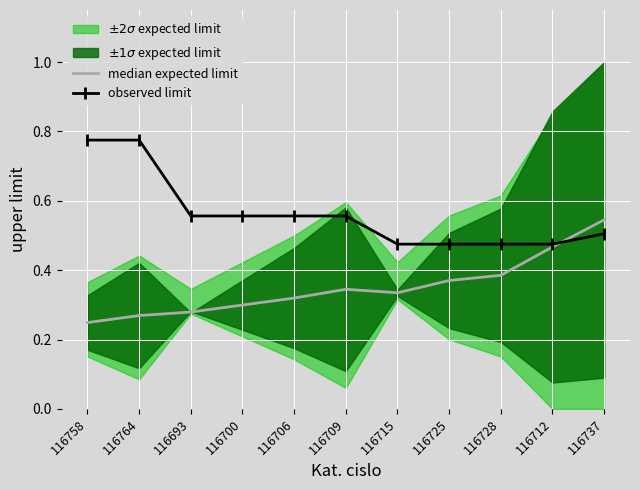

True or false: median expected limit has more than 2 interior local peaks.

False